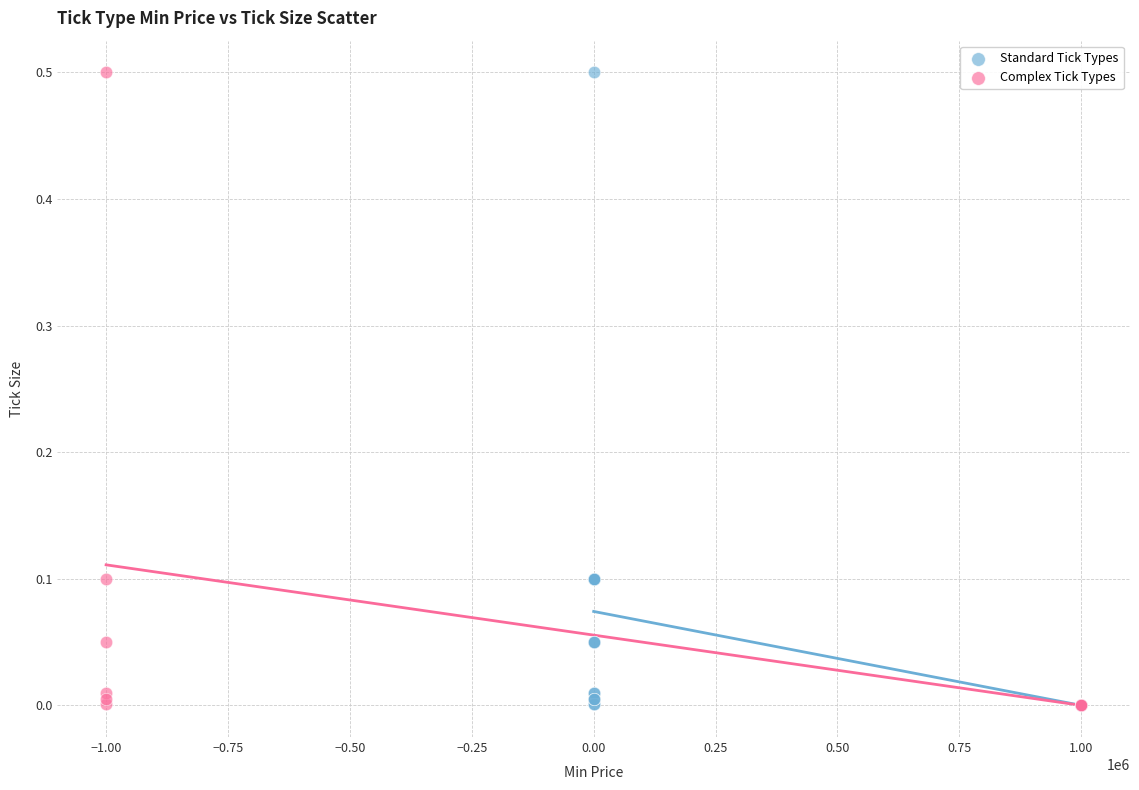

What are all the series names shown in the legend?

Standard Tick Types, Complex Tick Types